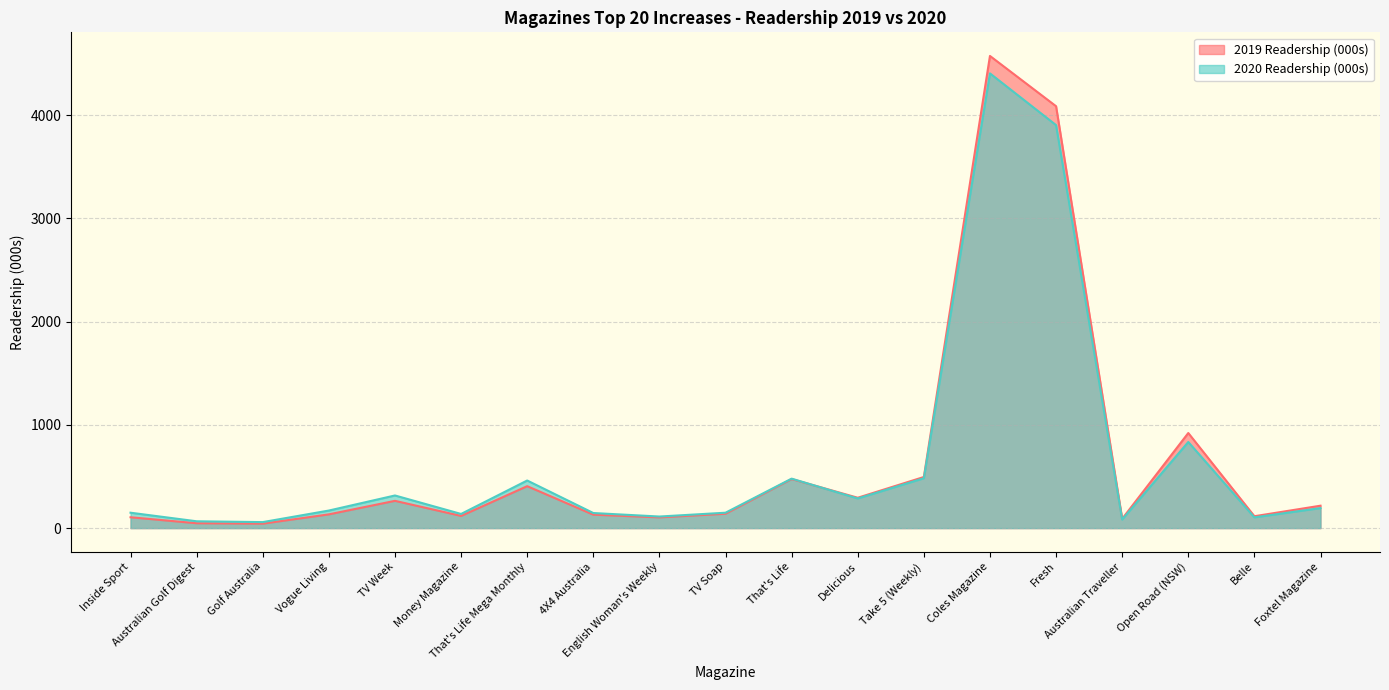

How many intersections are there between 2019 Readership (000s) and 2020 Readership (000s)?

1